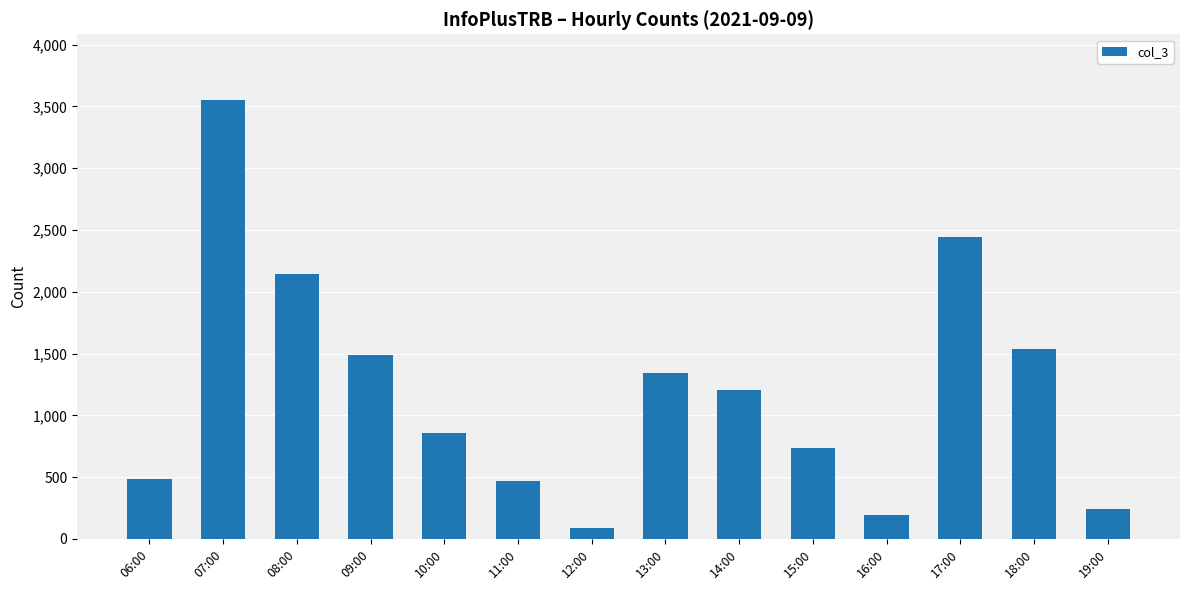

The value at 11:00 is 467. True or false?

True